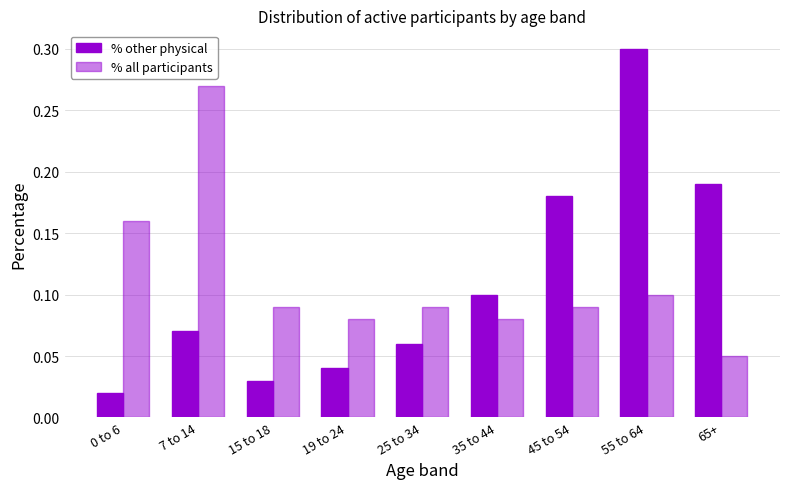

How many groups of bars are there?

9